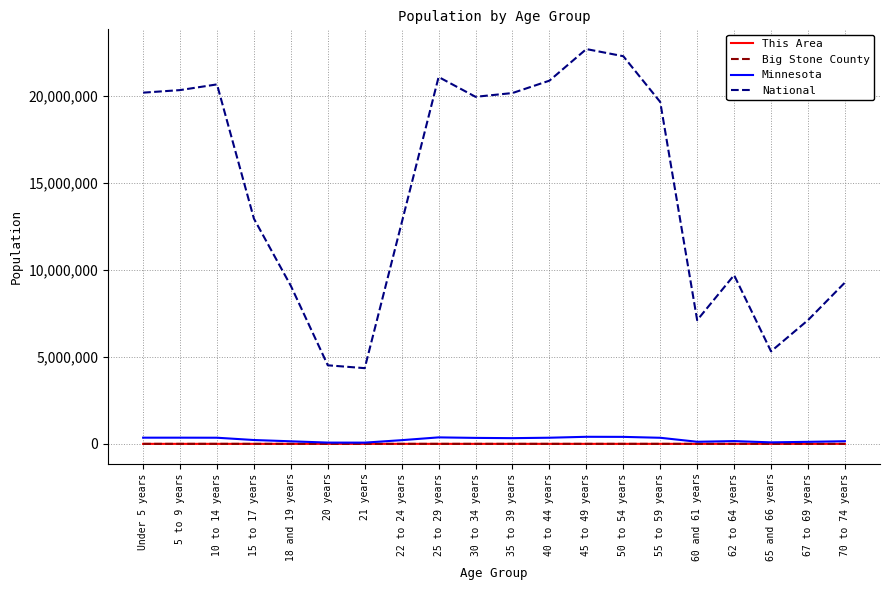

At which label is National closest to 13531442?

15 to 17 years